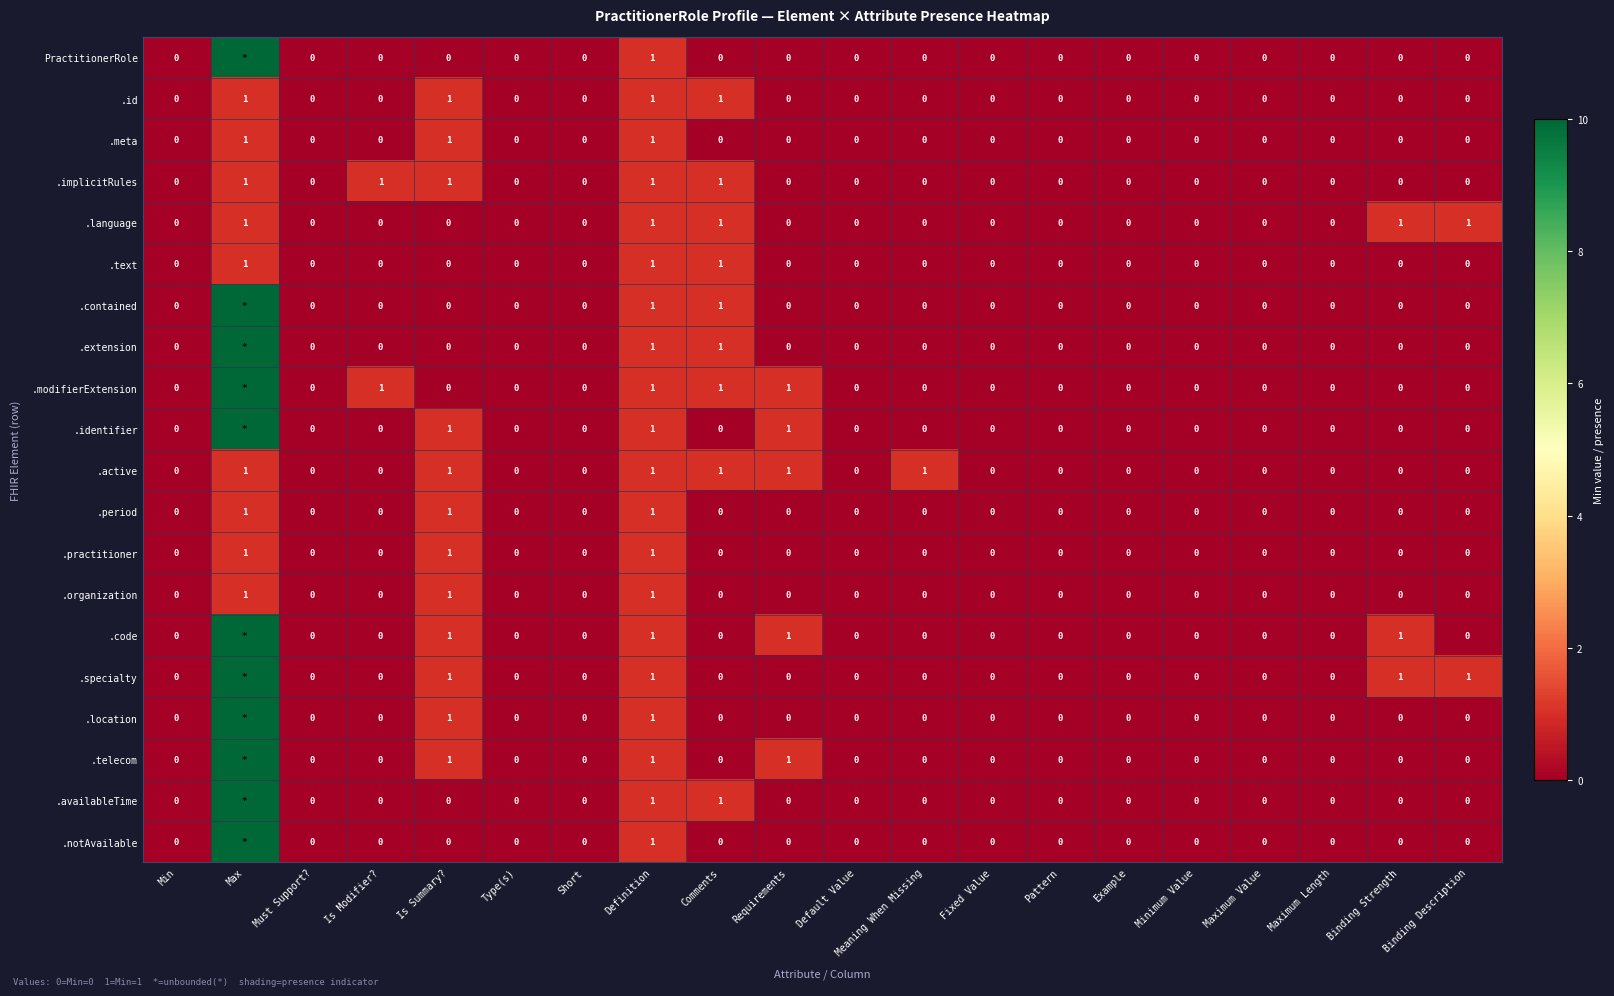

At which category does the chart reach its minimum across all series?

Min